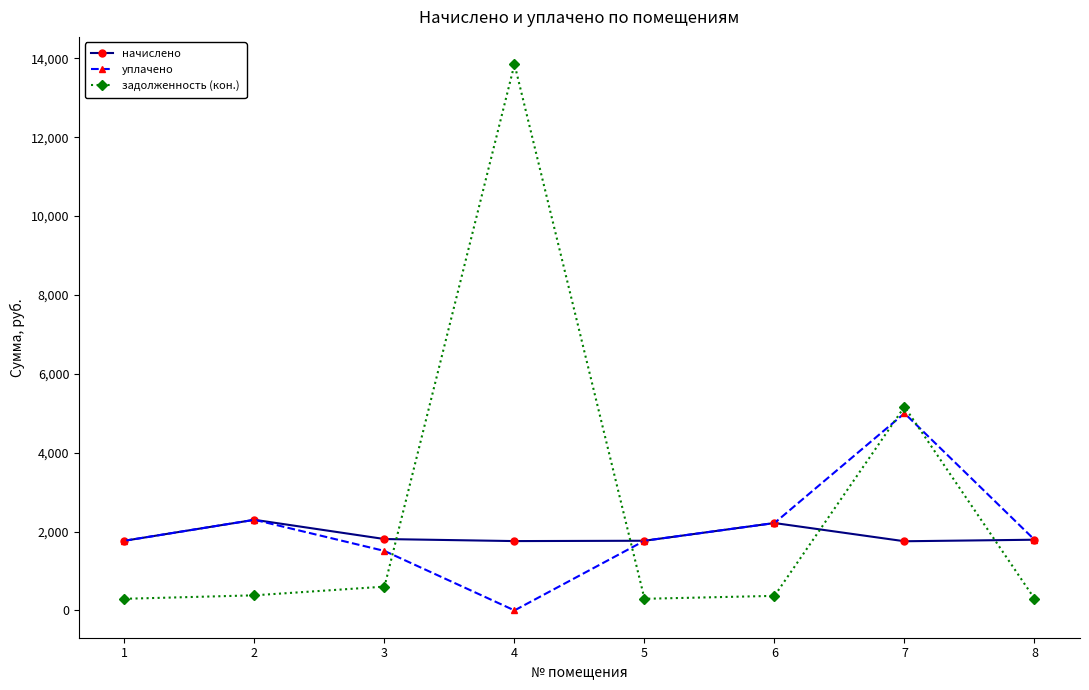

At which category does уплачено reach its first local valley?

4